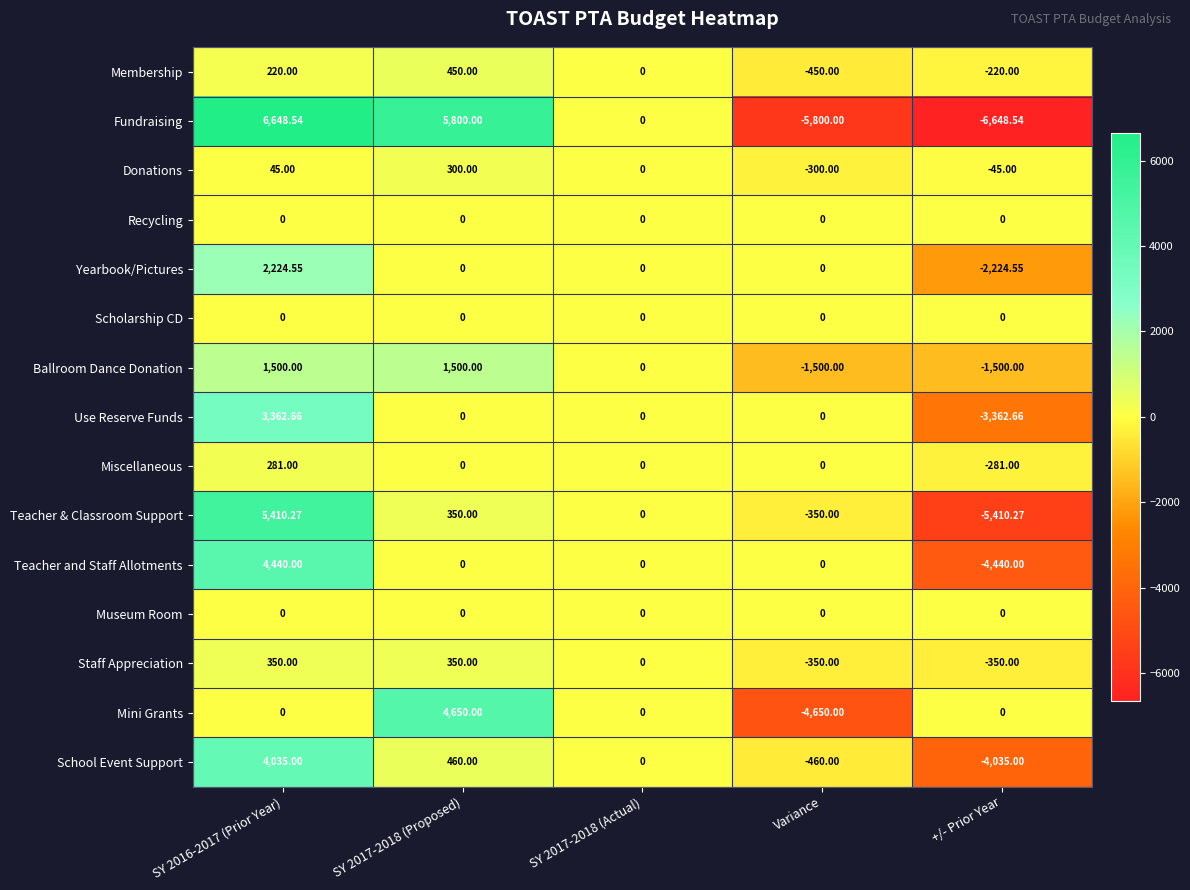

How many distinct data groups are displayed?

15